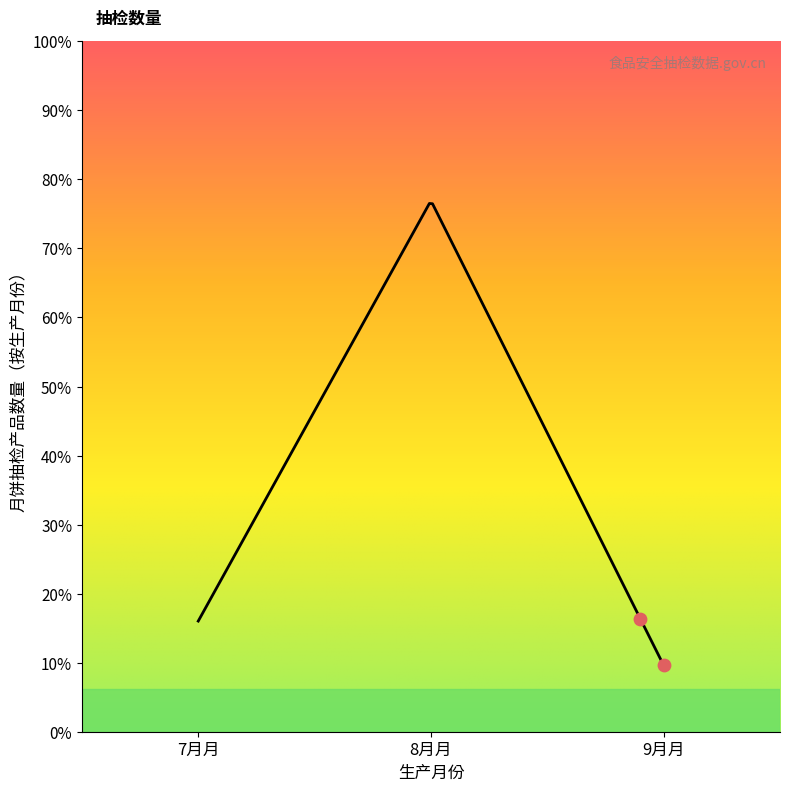

Approximately how many times larger is the value at 2019-08 compared to 2019-07?

4.8